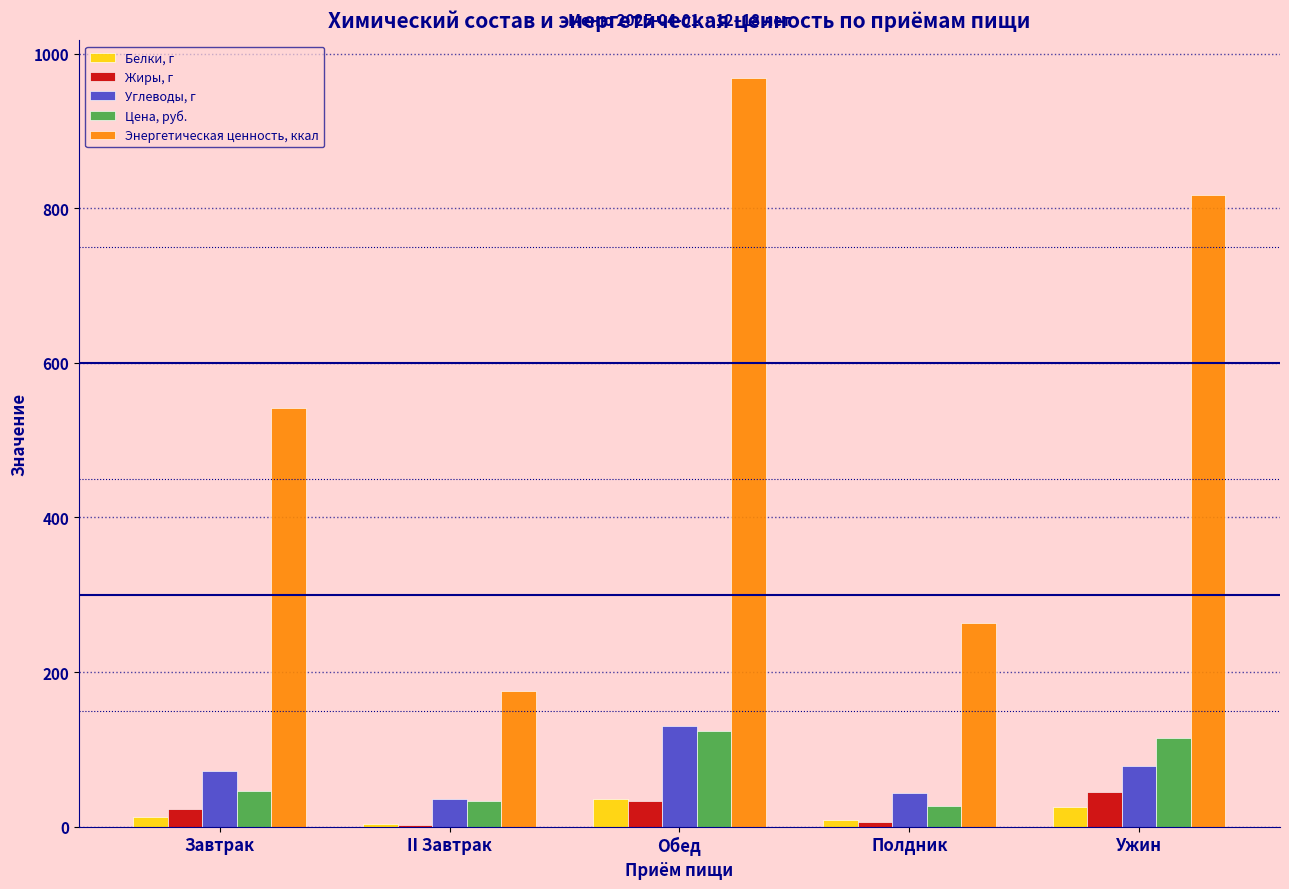

Are the bars grouped side by side (vs. stacked)?

Yes